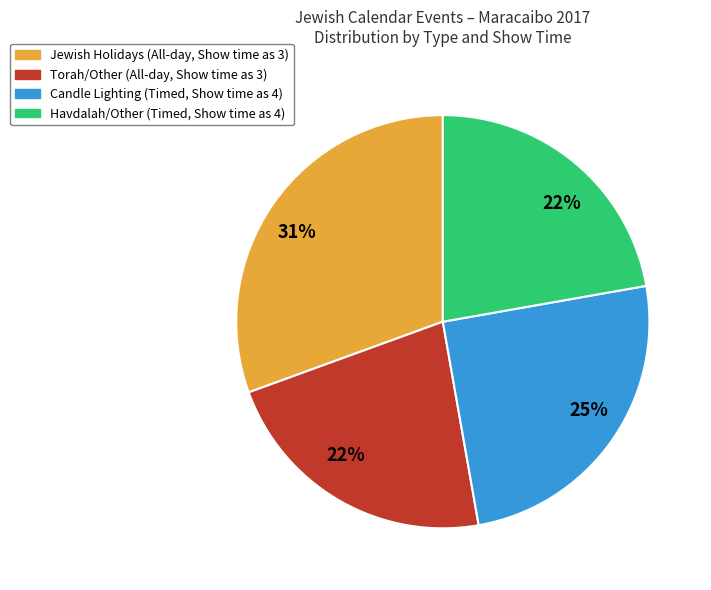

Is there a majority slice in this chart?

No